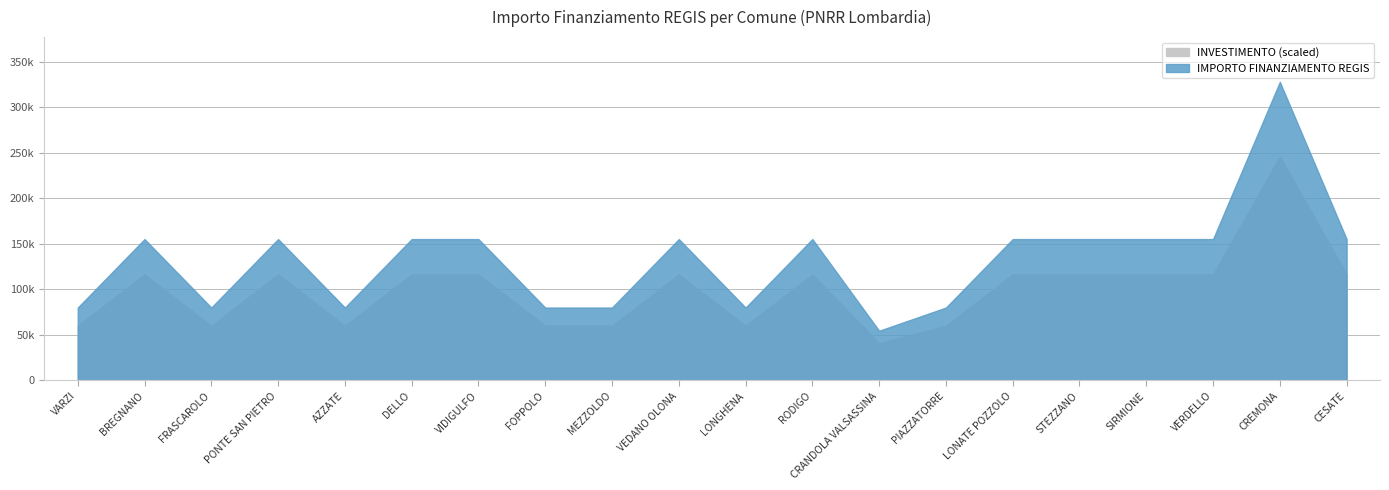

Which series has the widest spread of values?

IMPORTO FINANZIAMENTO REGIS